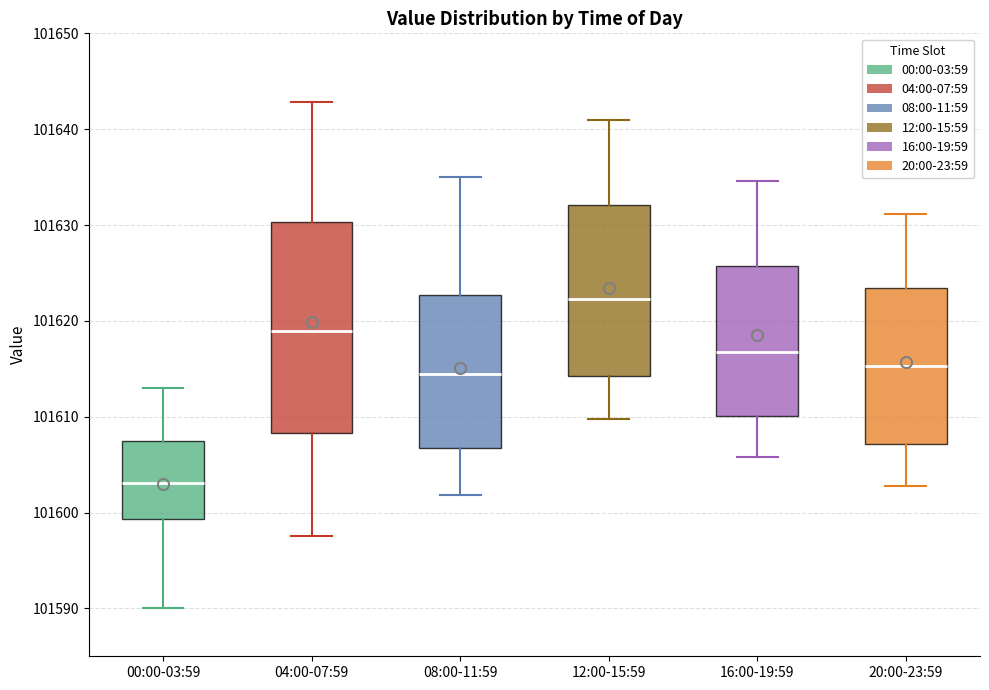

Reading left to right, read every box against the y-axis: the position of its median line, the range the box covers, and the ends of its whiskers. The values are not printed on the chart, so give them approximately, as read against the axis.

00:00-03:59: median 101603, box 101599 to 101607, whiskers 101590 to 101613
04:00-07:59: median 101619, box 101608 to 101630, whiskers 101598 to 101643
08:00-11:59: median 101615, box 101607 to 101623, whiskers 101602 to 101635
12:00-15:59: median 101622, box 101614 to 101632, whiskers 101610 to 101641
16:00-19:59: median 101617, box 101610 to 101626, whiskers 101606 to 101635
20:00-23:59: median 101615, box 101607 to 101623, whiskers 101603 to 101631